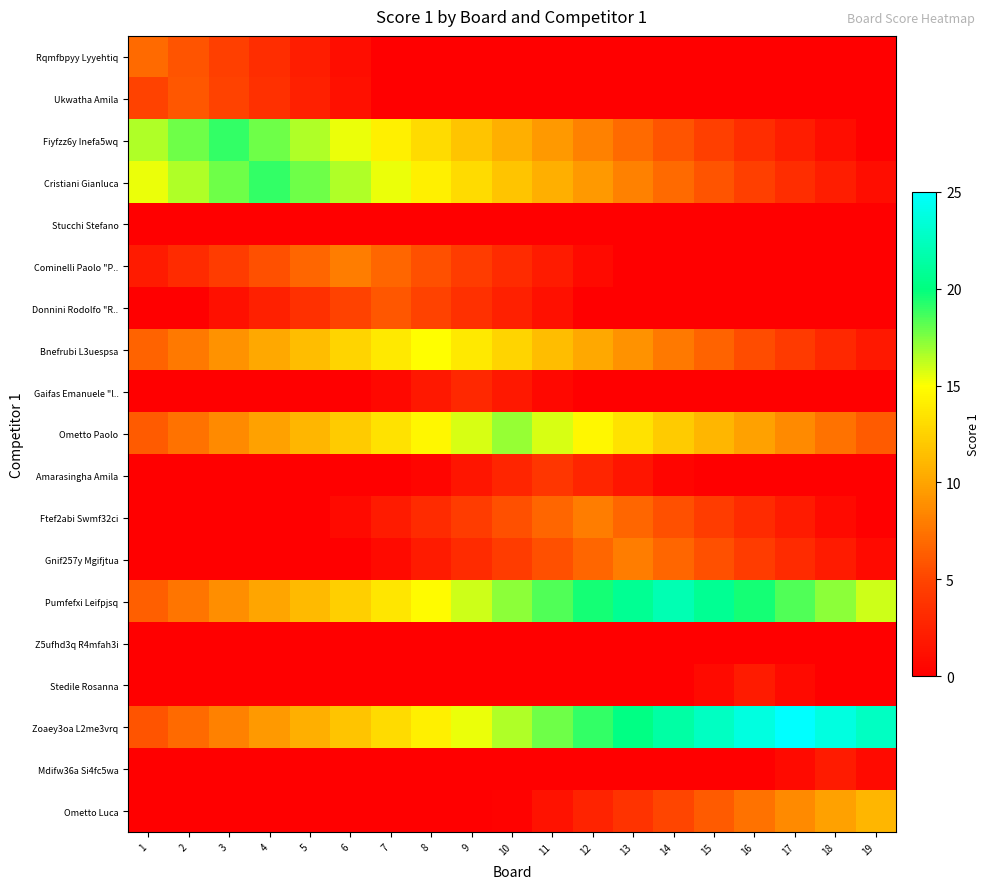

Reading right to left, extract all data points from this chart.

Rqmfbpyy Lyyehtiq: 19=0.0	18=0.0	17=0.0	16=0.0	15=0.0	14=0.0	13=0.0	12=0.0	11=0.0	10=0.0	9=0.0	8=0.0	7=0.0	6=1.0	5=2.2	4=3.4	3=4.6	2=5.8	1=7.0
Ukwatha Amila: 19=0.0	18=0.0	17=0.0	16=0.0	15=0.0	14=0.0	13=0.0	12=0.0	11=0.0	10=0.0	9=0.0	8=0.0	7=0.0	6=1.2	5=2.4	4=3.6	3=4.8	2=6.0	1=4.8
Fiyfzz6y Inefa5wq: 19=0.0	18=1.0	17=2.2	16=3.4	15=4.6	14=5.8	13=7.0	12=8.2	11=9.4	10=10.6	9=11.8	8=13.0	7=14.2	6=15.4	5=16.6	4=17.8	3=19.0	2=17.8	1=16.6
Cristiani Gianluca: 19=1.0	18=2.2	17=3.4	16=4.6	15=5.8	14=7.0	13=8.2	12=9.4	11=10.6	10=11.8	9=13.0	8=14.2	7=15.4	6=16.6	5=17.8	4=19.0	3=17.8	2=16.6	1=15.4
Stucchi Stefano: 19=0.0	18=0.0	17=0.0	16=0.0	15=0.0	14=0.0	13=0.0	12=0.0	11=0.0	10=0.0	9=0.0	8=0.0	7=0.0	6=0.0	5=0.0	4=0.0	3=0.0	2=0.0	1=0.0
Cominelli Paolo "P..: 19=0.0	18=0.0	17=0.0	16=0.0	15=0.0	14=0.0	13=0.0	12=0.8	11=2.0	10=3.2	9=4.4	8=5.6	7=6.8	6=8.0	5=6.8	4=5.6	3=4.4	2=3.2	1=2.0
Donnini Rodolfo "R..: 19=0.0	18=0.0	17=0.0	16=0.0	15=0.0	14=0.0	13=0.0	12=0.0	11=1.2	10=2.4	9=3.6	8=4.8	7=6.0	6=4.8	5=3.6	4=2.4	3=1.2	2=0.0	1=0.0
Bnefrubi L3uespsa: 19=1.8	18=3.0	17=4.2	16=5.4	15=6.6	14=7.8	13=9.0	12=10.2	11=11.4	10=12.6	9=13.8	8=15.0	7=13.8	6=12.6	5=11.4	4=10.2	3=9.0	2=7.8	1=6.6
Gaifas Emanuele "l..: 19=0.0	18=0.0	17=0.0	16=0.0	15=0.0	14=0.0	13=0.0	12=0.0	11=0.6	10=1.8	9=3.0	8=1.8	7=0.6	6=0.0	5=0.0	4=0.0	3=0.0	2=0.0	1=0.0
Ometto Paolo: 19=6.2	18=7.4	17=8.6	16=9.8	15=11.0	14=12.2	13=13.4	12=14.6	11=15.8	10=17.0	9=15.8	8=14.6	7=13.4	6=12.2	5=11.0	4=9.8	3=8.6	2=7.4	1=6.2
Amarasingha Amila: 19=0.0	18=0.0	17=0.0	16=0.0	15=0.0	14=0.4	13=1.6	12=2.8	11=4.0	10=2.8	9=1.6	8=0.4	7=0.0	6=0.0	5=0.0	4=0.0	3=0.0	2=0.0	1=0.0
Ftef2abi Swmf32ci: 19=0.0	18=0.8	17=2.0	16=3.2	15=4.4	14=5.6	13=6.8	12=8.0	11=6.8	10=5.6	9=4.4	8=3.2	7=2.0	6=0.8	5=0.0	4=0.0	3=0.0	2=0.0	1=0.0
Gnif257y Mgifjtua: 19=0.8	18=2.0	17=3.2	16=4.4	15=5.6	14=6.8	13=8.0	12=6.8	11=5.6	10=4.4	9=3.2	8=2.0	7=0.8	6=0.0	5=0.0	4=0.0	3=0.0	2=0.0	1=0.0
Pumfefxi Leifpjsq: 19=16.0	18=17.2	17=18.4	16=19.6	15=20.8	14=22.0	13=20.8	12=19.6	11=18.4	10=17.2	9=16.0	8=14.8	7=13.6	6=12.4	5=11.2	4=10.0	3=8.8	2=7.6	1=6.4
Z5ufhd3q R4mfah3i: 19=0.0	18=0.0	17=0.0	16=0.0	15=0.0	14=0.0	13=0.0	12=0.0	11=0.0	10=0.0	9=0.0	8=0.0	7=0.0	6=0.0	5=0.0	4=0.0	3=0.0	2=0.0	1=0.0
Stedile Rosanna: 19=0.0	18=0.0	17=0.8	16=2.0	15=0.8	14=0.0	13=0.0	12=0.0	11=0.0	10=0.0	9=0.0	8=0.0	7=0.0	6=0.0	5=0.0	4=0.0	3=0.0	2=0.0	1=0.0
Zoaey3oa L2me3vrq: 19=22.6	18=23.8	17=25.0	16=23.8	15=22.6	14=21.4	13=20.2	12=19.0	11=17.8	10=16.6	9=15.4	8=14.2	7=13.0	6=11.8	5=10.6	4=9.4	3=8.2	2=7.0	1=5.8
Mdifw36a Si4fc5wa: 19=0.8	18=2.0	17=0.8	16=0.0	15=0.0	14=0.0	13=0.0	12=0.0	11=0.0	10=0.0	9=0.0	8=0.0	7=0.0	6=0.0	5=0.0	4=0.0	3=0.0	2=0.0	1=0.0
Ometto Luca: 19=11.0	18=9.8	17=8.6	16=7.4	15=6.2	14=5.0	13=3.8	12=2.6	11=1.4	10=0.2	9=0.0	8=0.0	7=0.0	6=0.0	5=0.0	4=0.0	3=0.0	2=0.0	1=0.0